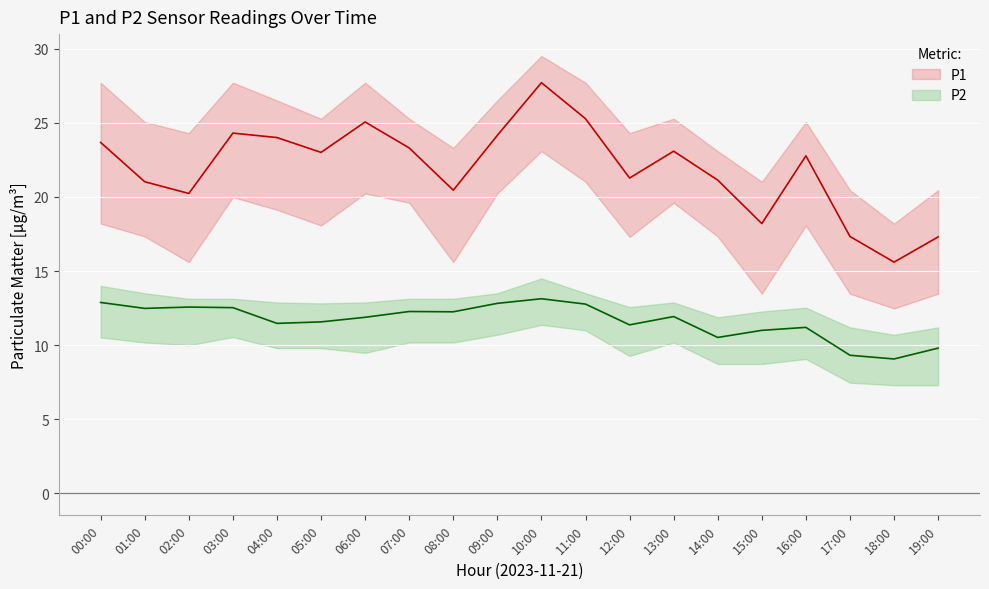

How many interior local peaks does the P2_lower series have?

4